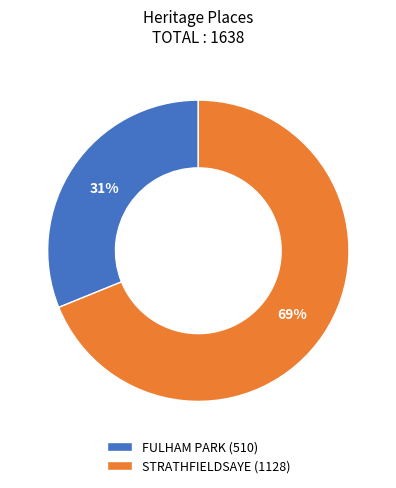

How many segments does this pie chart have?

2